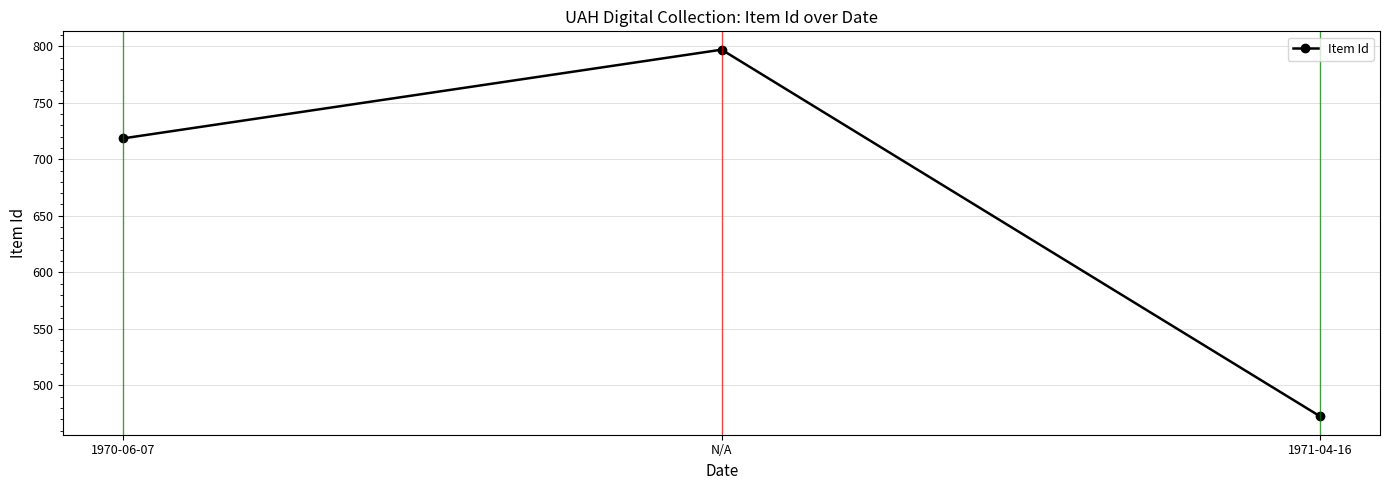

Reading right to left, what are all the values shown in this chart?

1971-04-16=472.5	N/A=797.0	1970-06-07=718.5